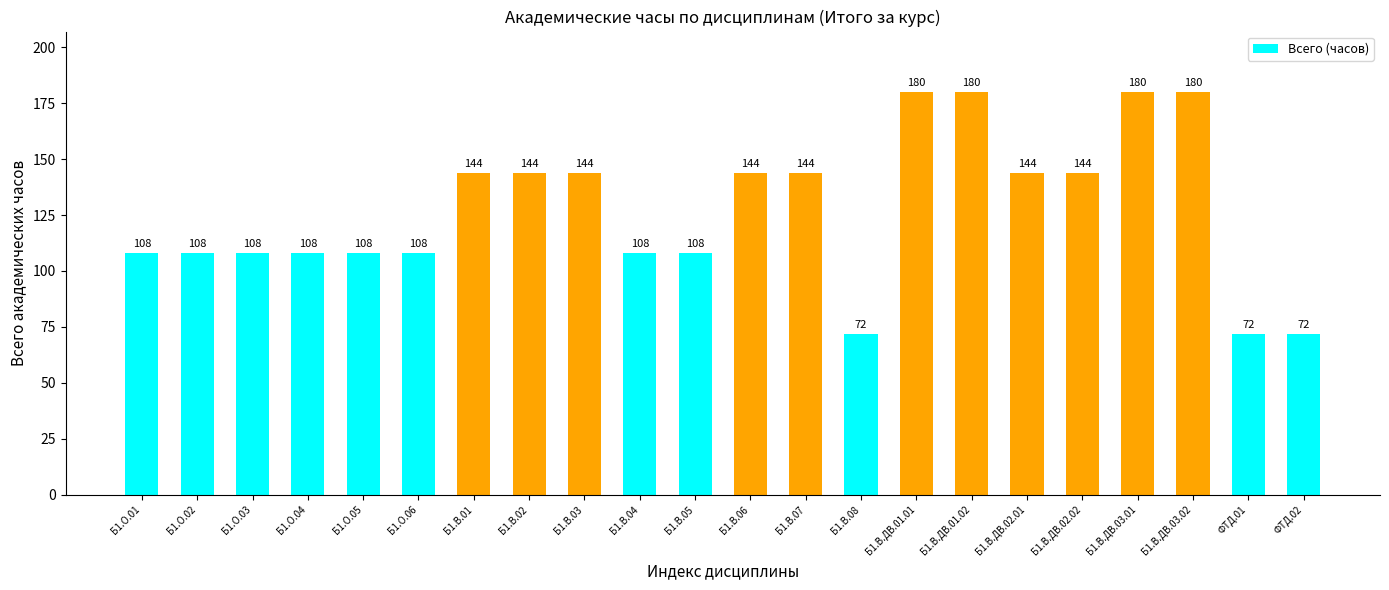

Reading left to right, list all the values displayed in this chart.

Б1.О.01=108	Б1.О.02=108	Б1.О.03=108	Б1.О.04=108	Б1.О.05=108	Б1.О.06=108	Б1.В.01=144	Б1.В.02=144	Б1.В.03=144	Б1.В.04=108	Б1.В.05=108	Б1.В.06=144	Б1.В.07=144	Б1.В.08=72	Б1.В.ДВ.01.01=180	Б1.В.ДВ.01.02=180	Б1.В.ДВ.02.01=144	Б1.В.ДВ.02.02=144	Б1.В.ДВ.03.01=180	Б1.В.ДВ.03.02=180	ФТД.01=72	ФТД.02=72